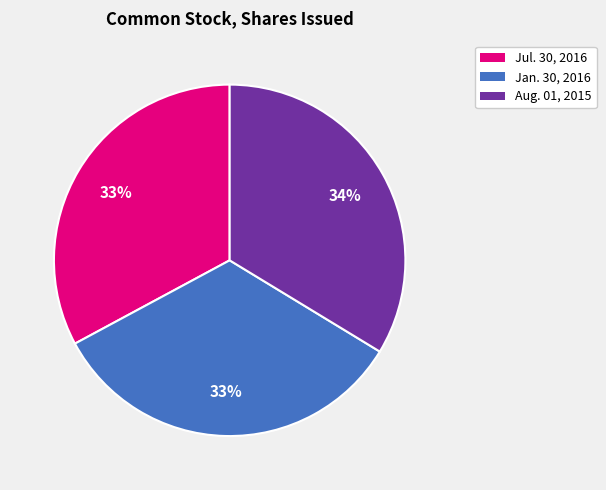

Does Jan. 30, 2016 represent more than half of the total?

No